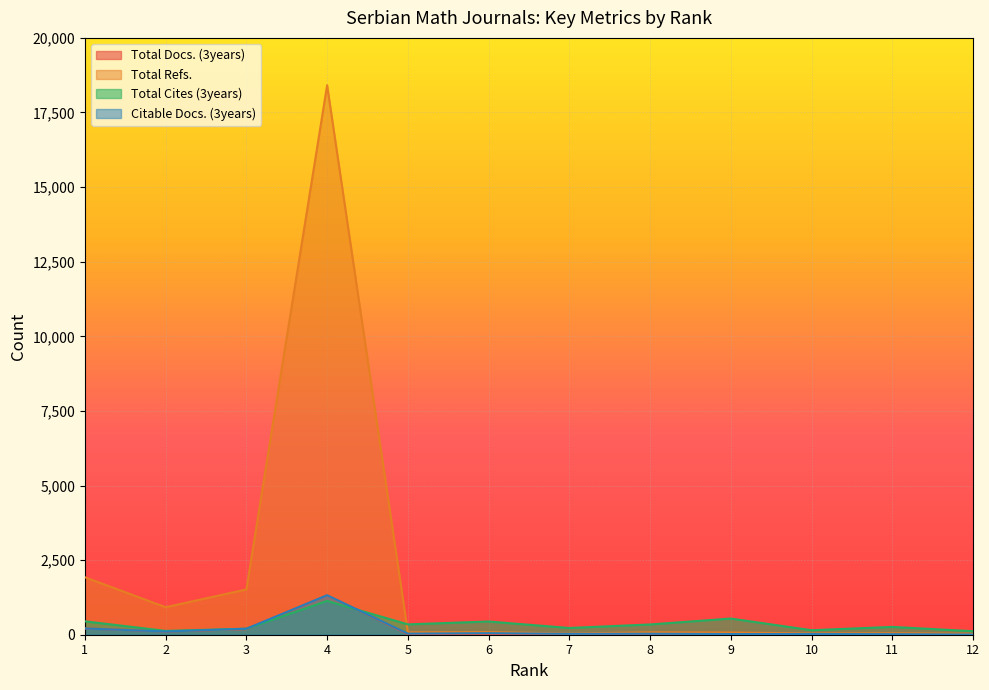

The value of Total Cites (3years) at 2 is 128. True or false?

True